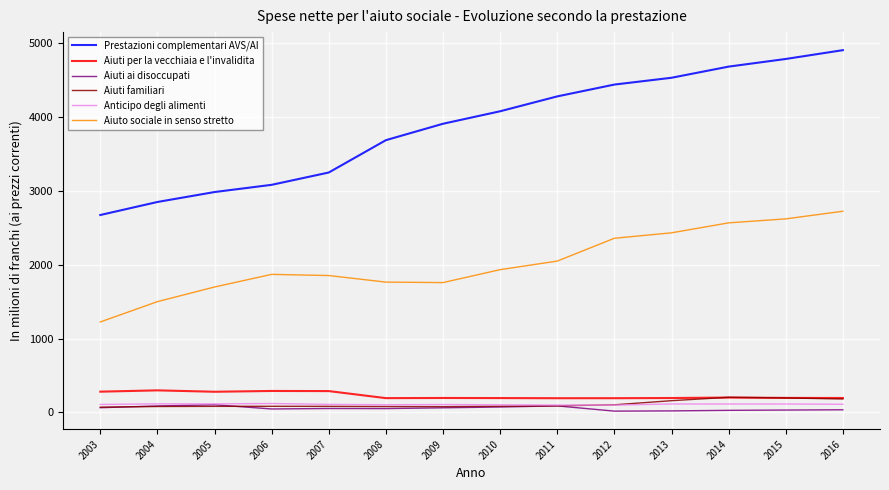

What is the sum of all Prestazioni complementari AVS/AI values?

54092.5